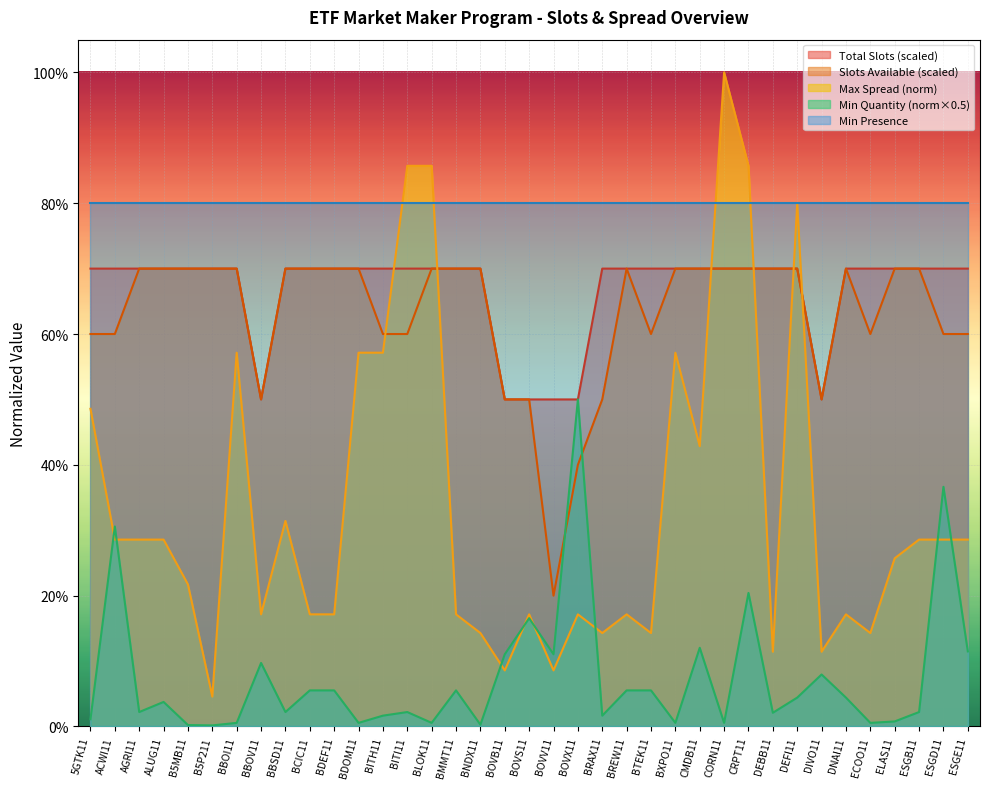

What are all the series names shown in the legend?

Total Slots (scaled), Slots Available (scaled), Max Spread (norm), Min Quantity (norm×0.5), Min Presence